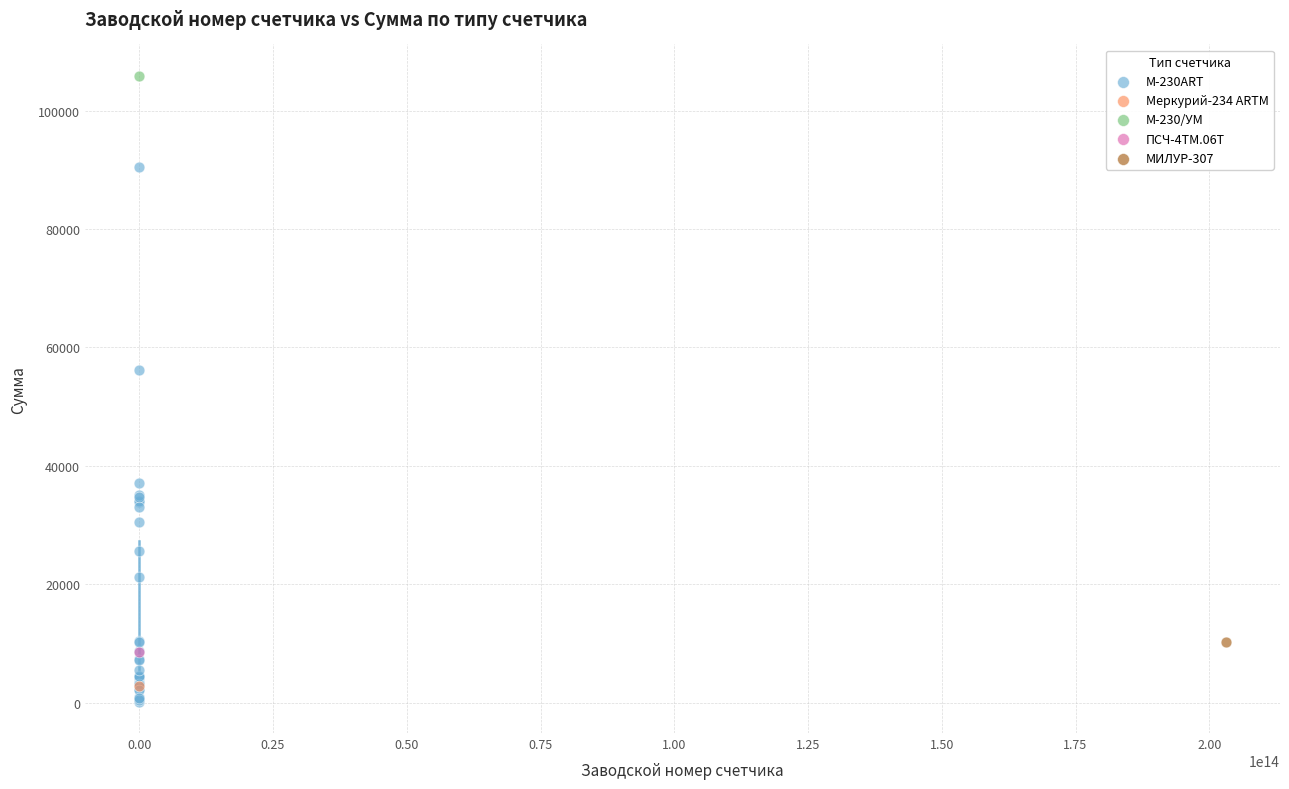

What are all the series names shown in the legend?

M-230ART, Меркурий-234 ARTM, M-230/УМ, ПСЧ-4ТМ.06Т, МИЛУР-307